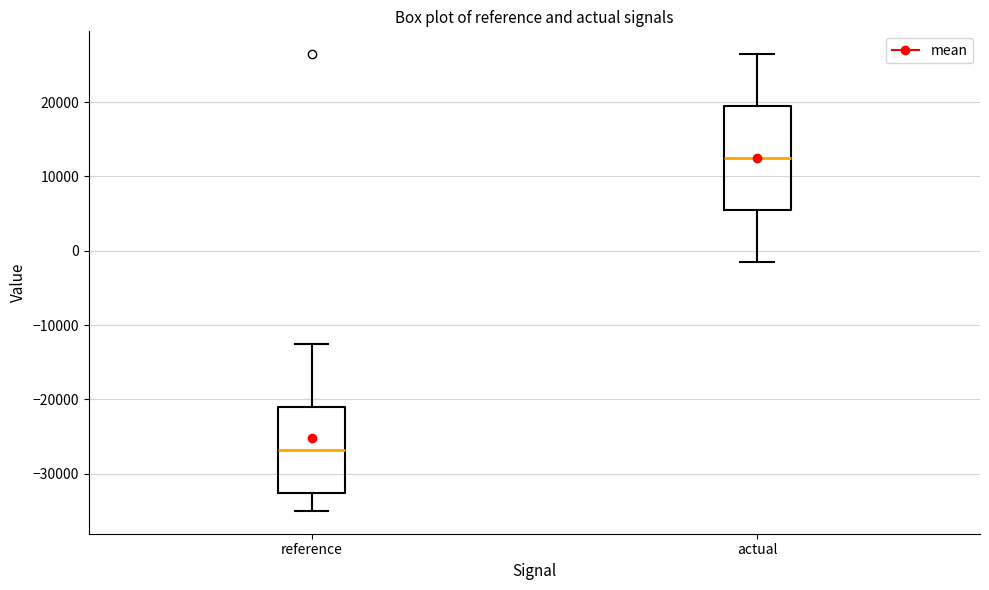

Which box has the highest median line?

actual